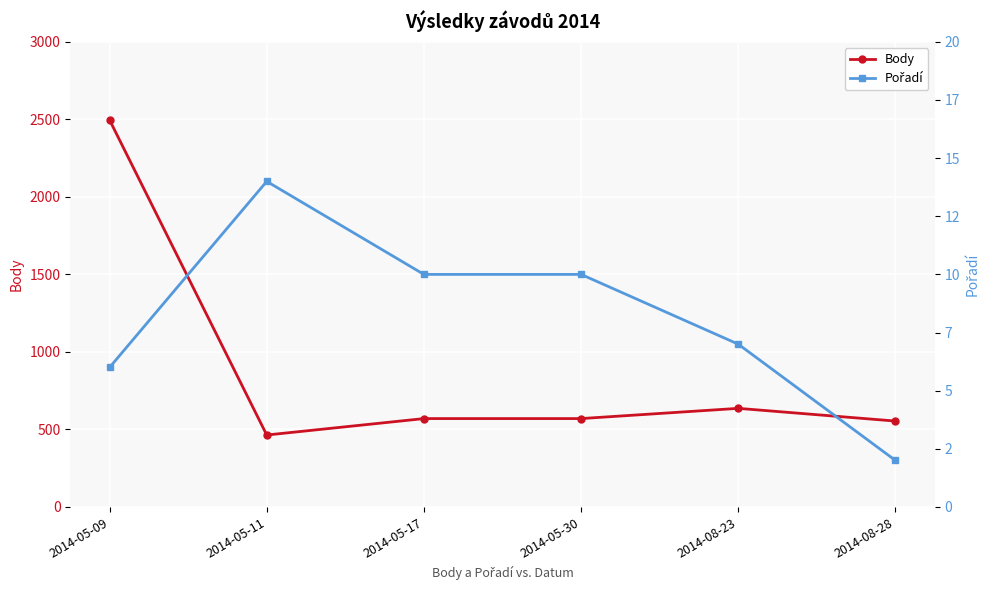

Reading left to right, what are all the values shown in this chart?

Body: 2496	464	570	570	636	554
Pořadí: 6	14	10	10	7	2